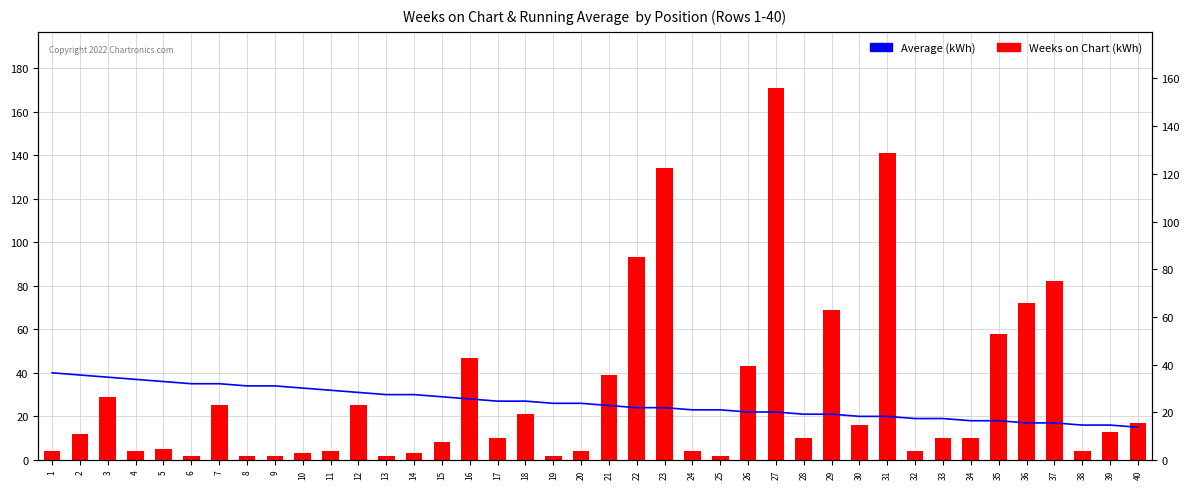

At which label does Weeks on Chart (kWh) first exceed 10?

2